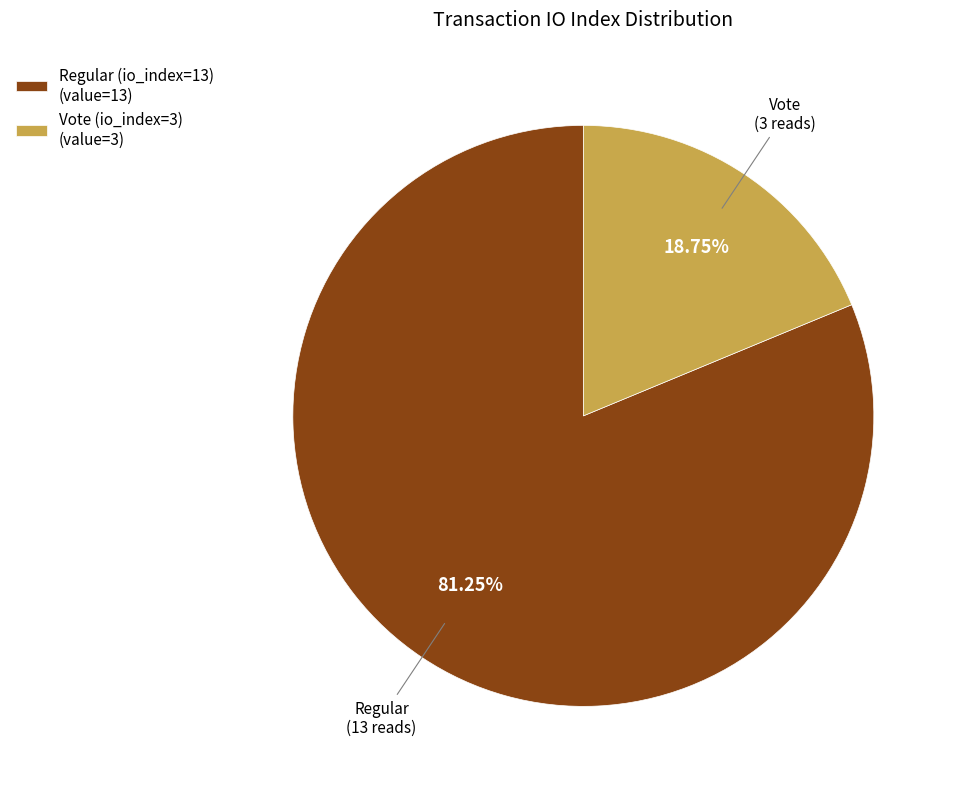

How many segments does this pie chart have?

2